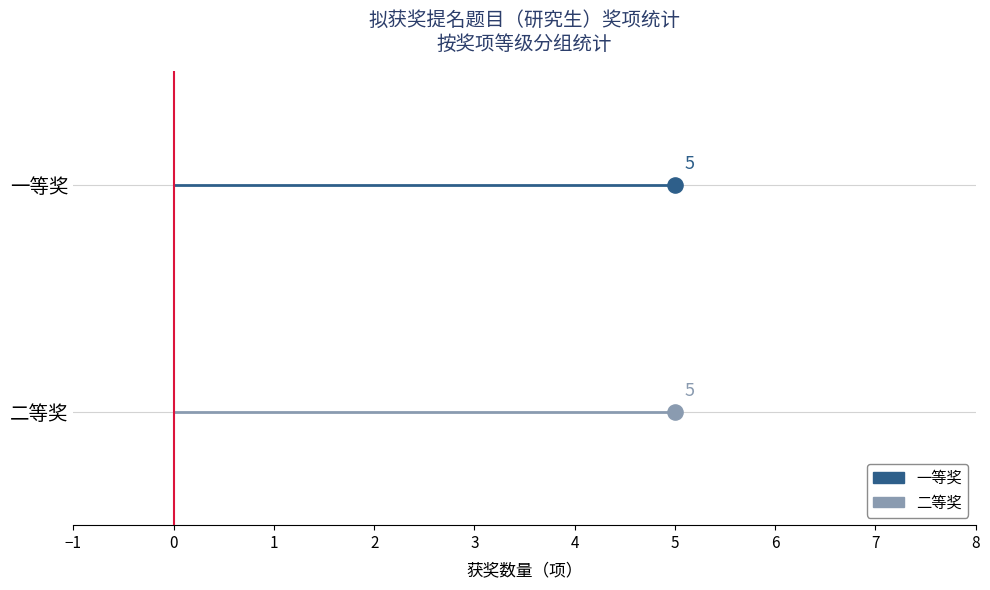

At how many categories does at least one series exceed 0?

2